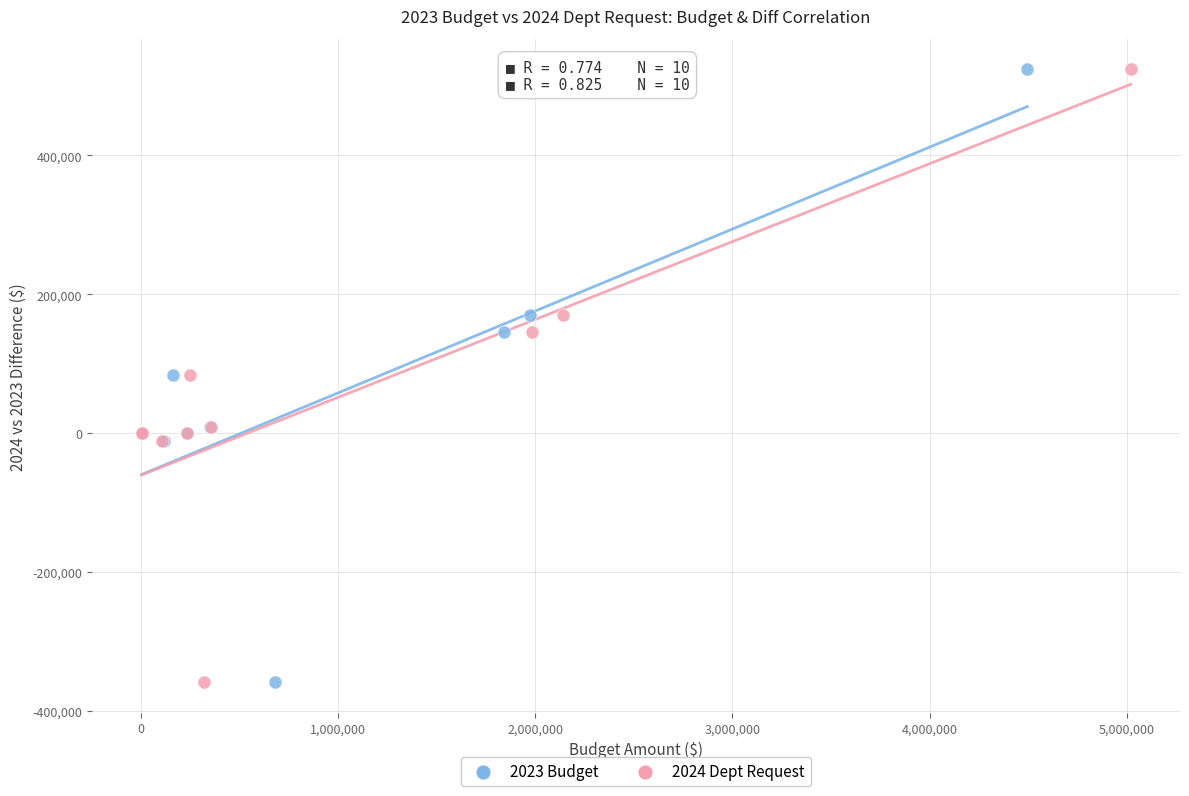

What are all the series names shown in the legend?

2023 Budget, 2024 Dept Request